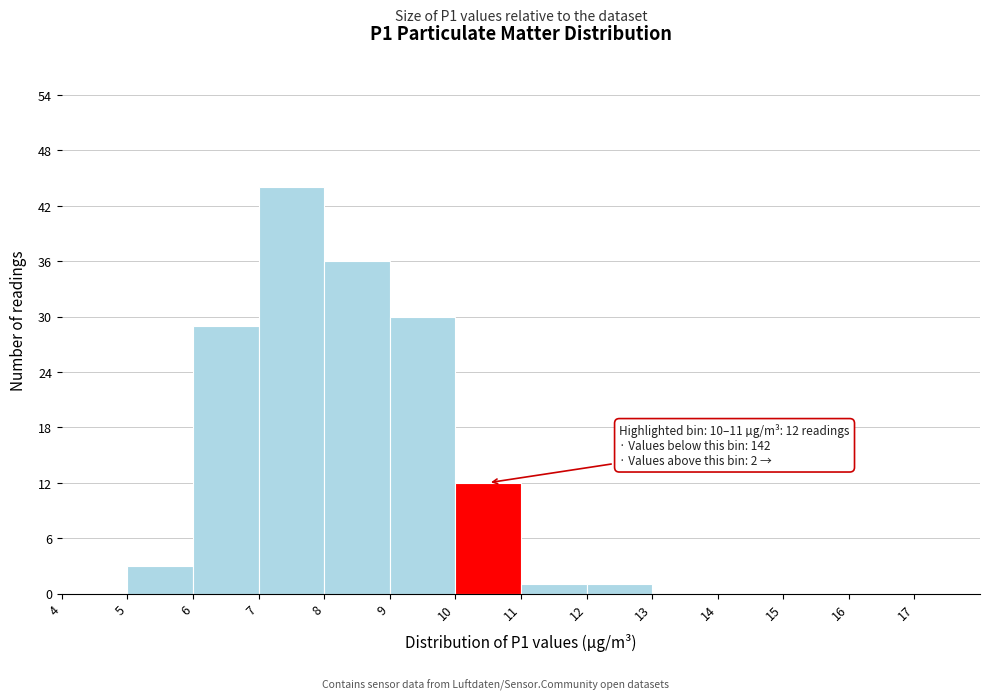

Which range on the x-axis has the tallest bar?

7 to 8